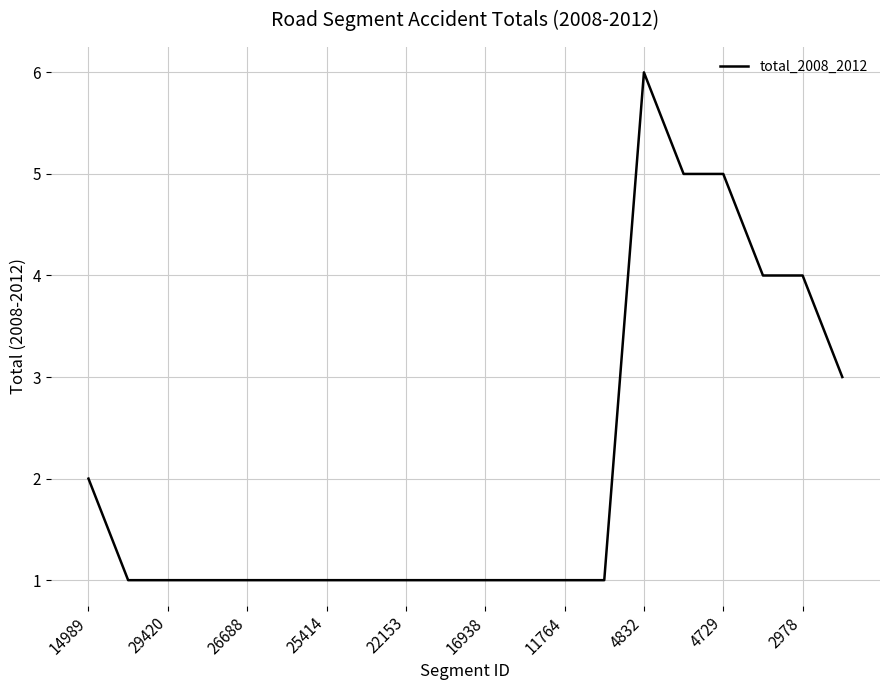

What is the greatest value displayed?

6